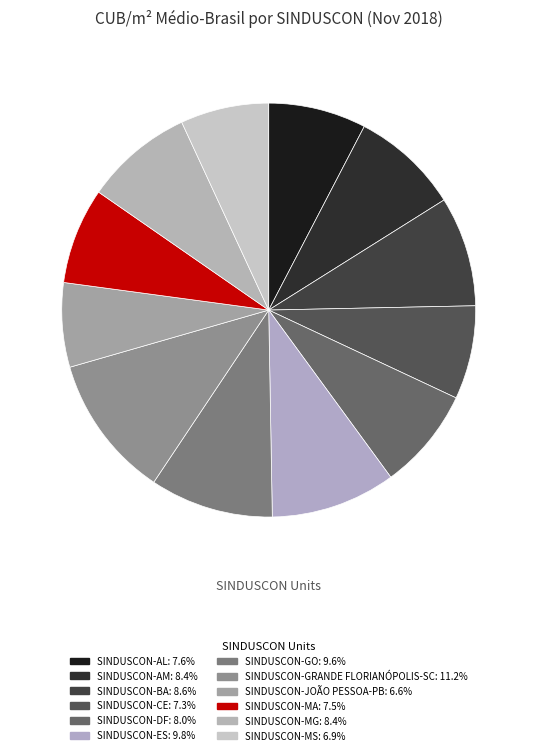

To the nearest percent, what is the difference between the SINDUSCON-GRANDE FLORIANÓPOLIS-SC and SINDUSCON-CE slice percentages?

4%